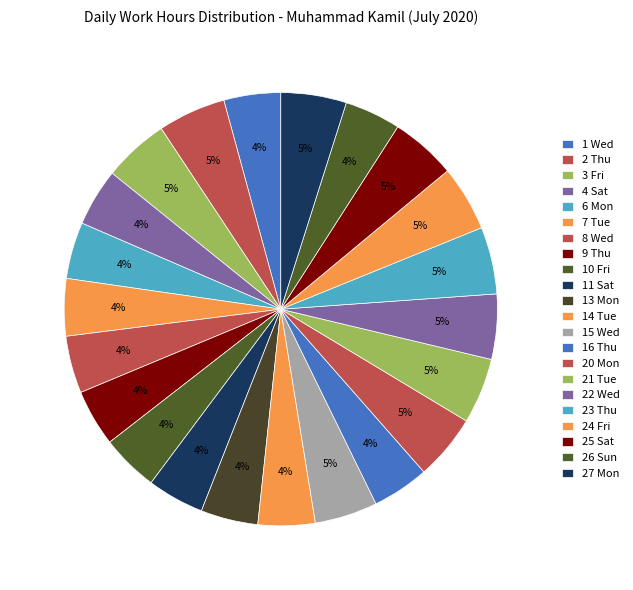

To the nearest percent, what percentage of the pie is 13 Mon?

4%